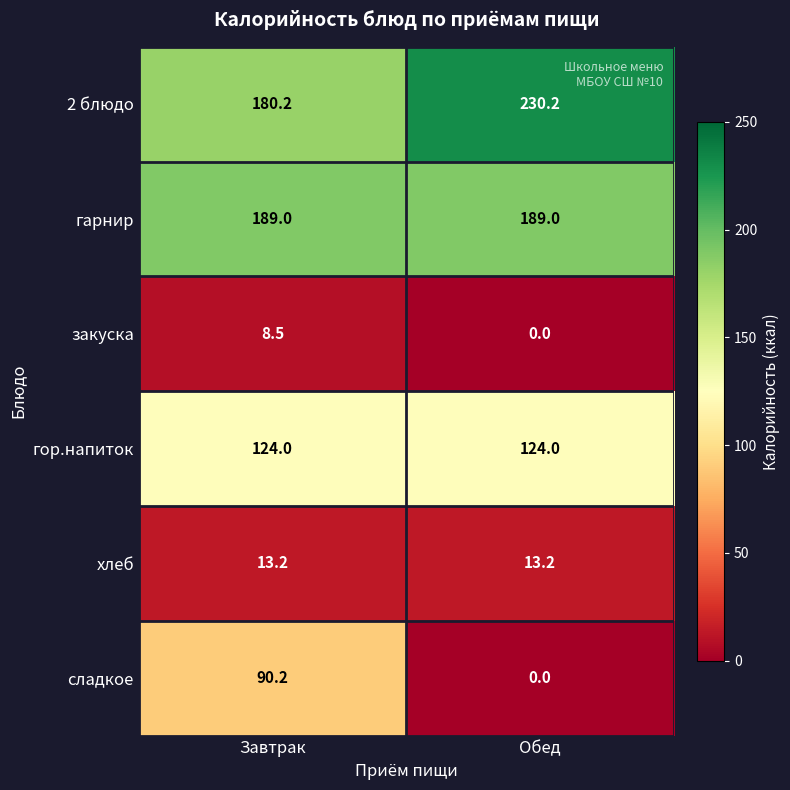

Which series has the largest range (max minus min)?

сладкое